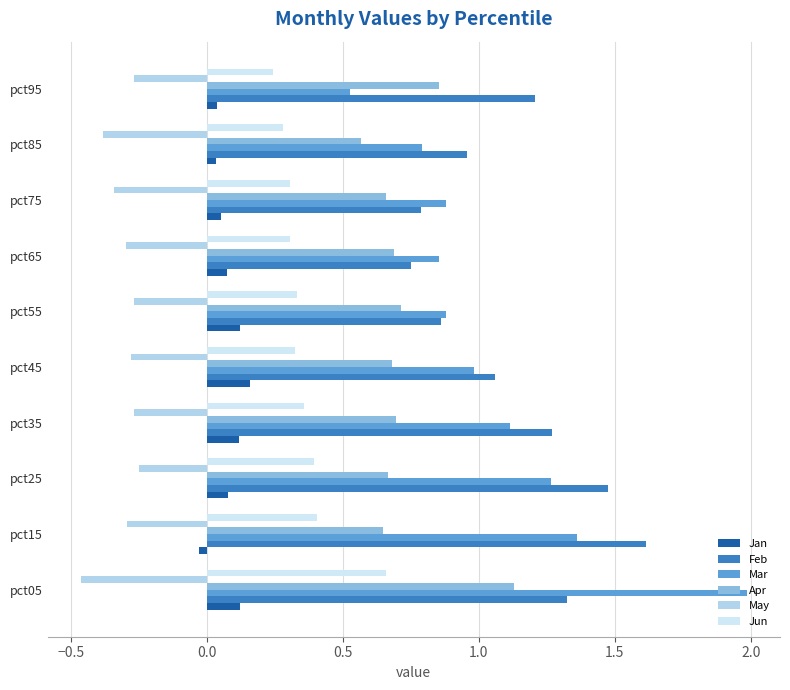

What are all the series names shown in the legend?

Jan, Feb, Mar, Apr, May, Jun